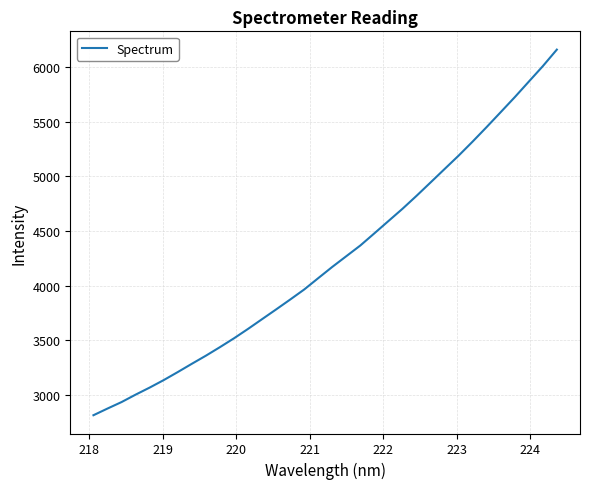

What is the difference between the maximum and minimum values?

3346.6